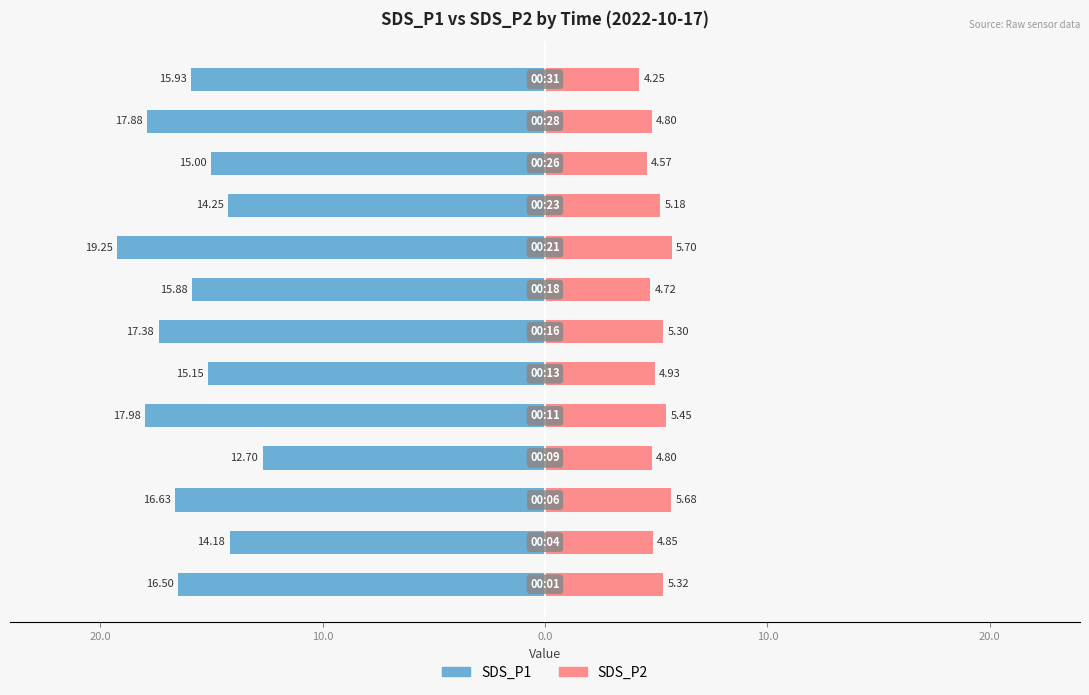

Reading left to right, extract all data points from this chart.

SDS_P1: -16.5	-14.2	-16.6	-12.7	-18.0	-15.2	-17.4	-15.9	-19.2	-14.2	-15.0	-17.9	-15.9
SDS_P2: 5.3	4.8	5.7	4.8	5.5	4.9	5.3	4.7	5.7	5.2	4.6	4.8	4.2